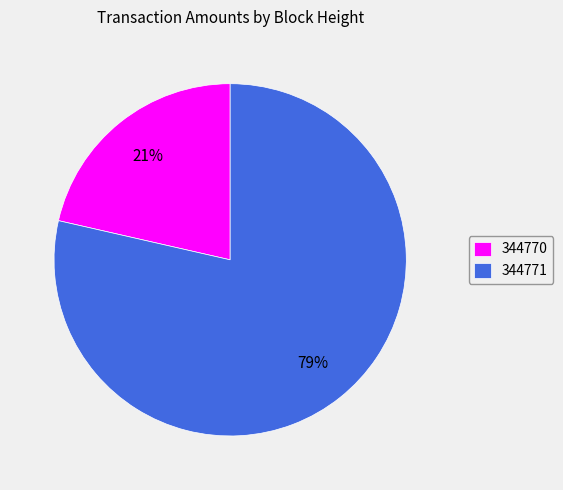

True or false: 344771 accounts for 31% of the total.

False